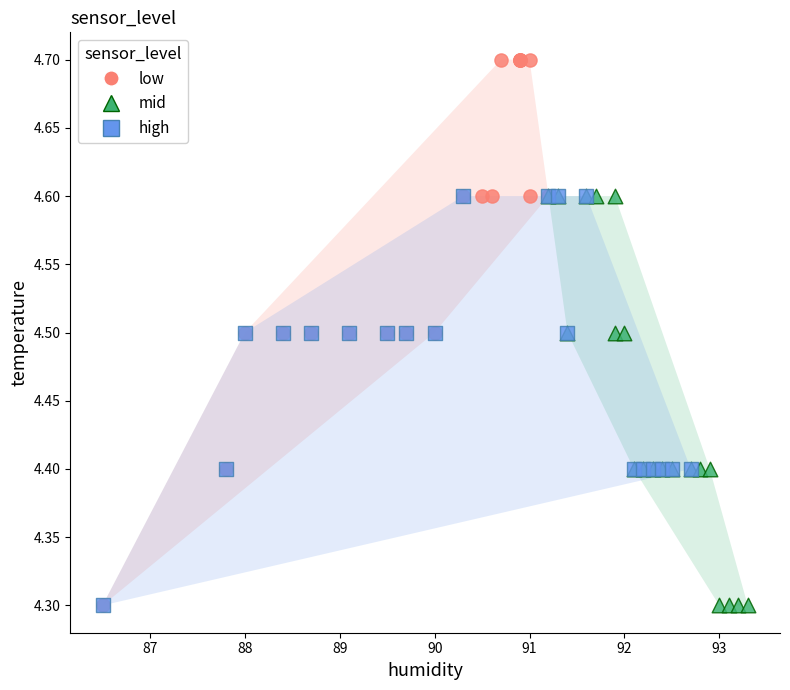

Which series contains the highest Y value?

low